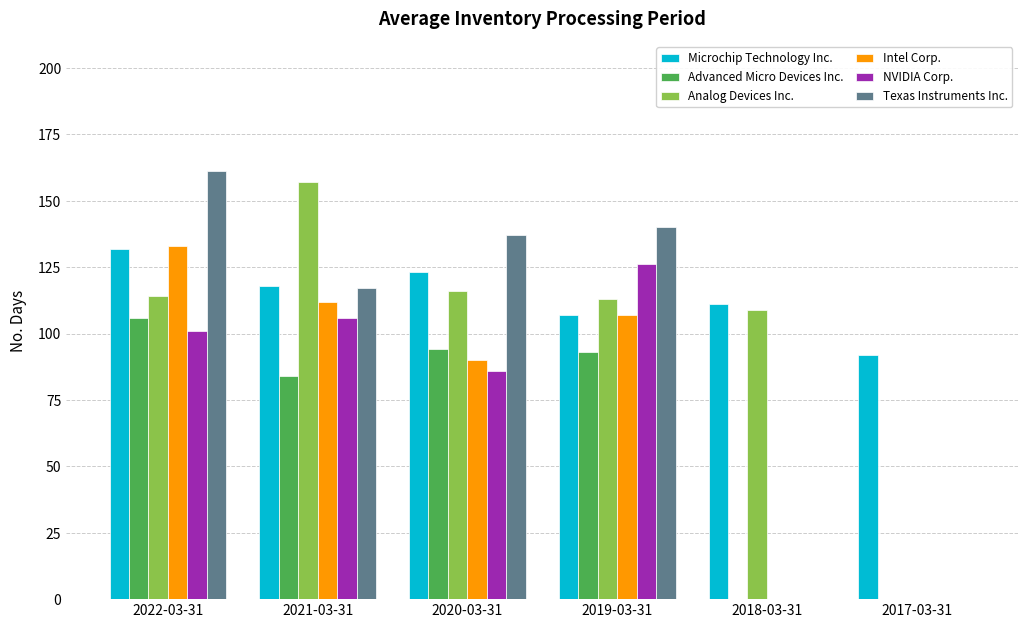

Which series has the largest total across all categories?

Microchip Technology Inc.